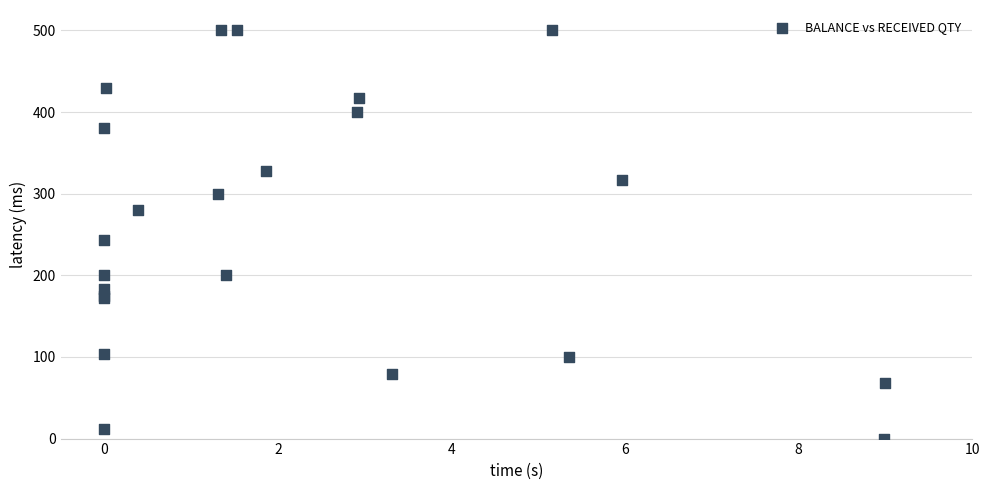

What Y value in the scatter plot is closest to 250?

243